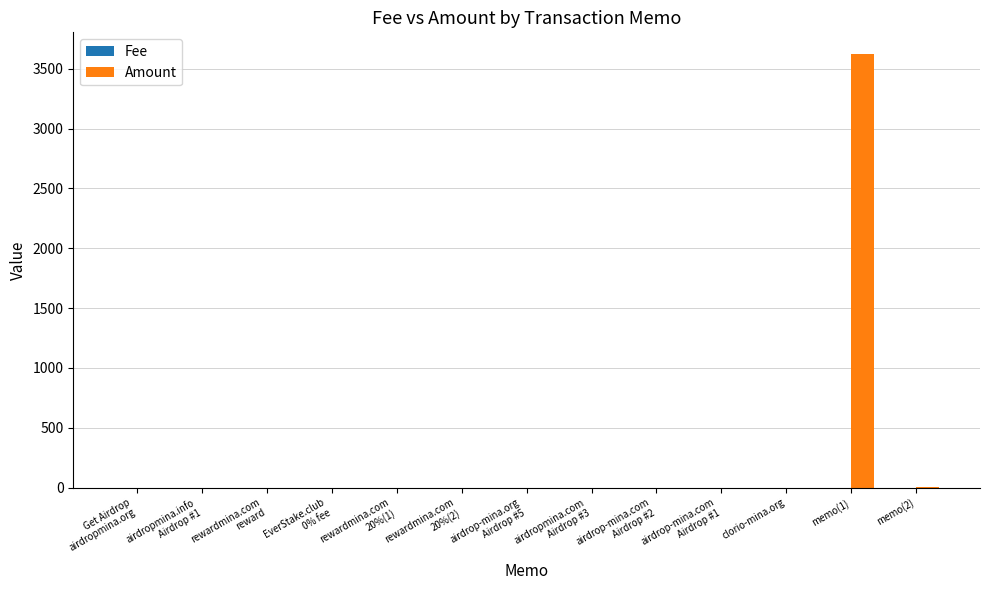

The value of Amount at memo(1) is 3622.6. True or false?

True